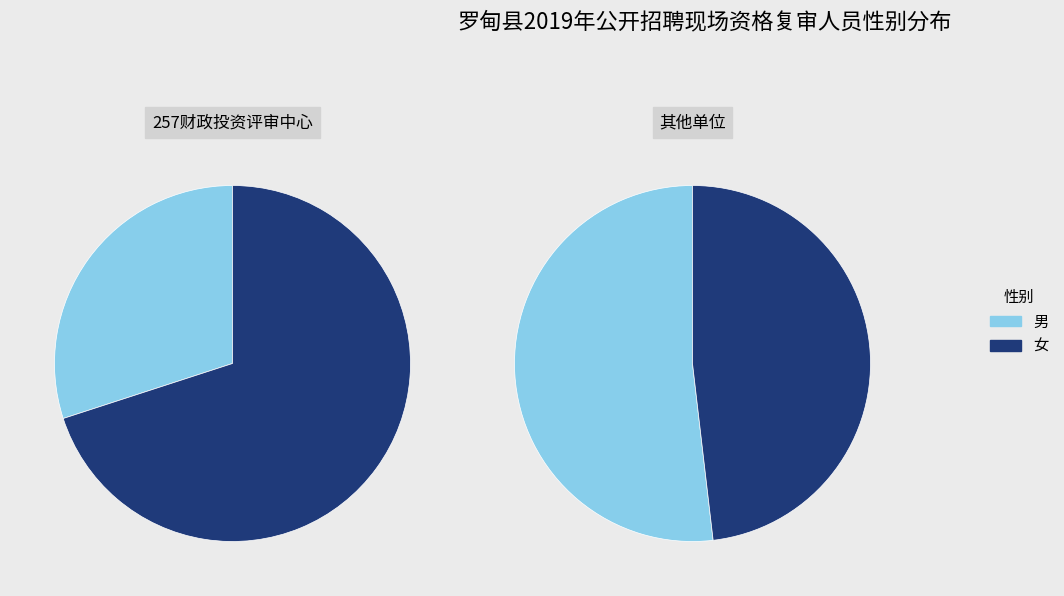

What percentage is the 女 slice, to the nearest percent?

70%